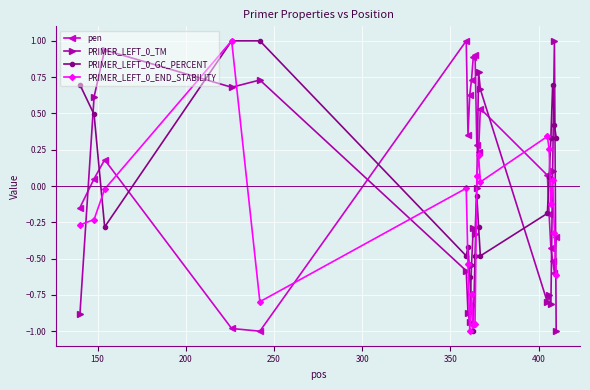

How many categories are shown in the chart?

20